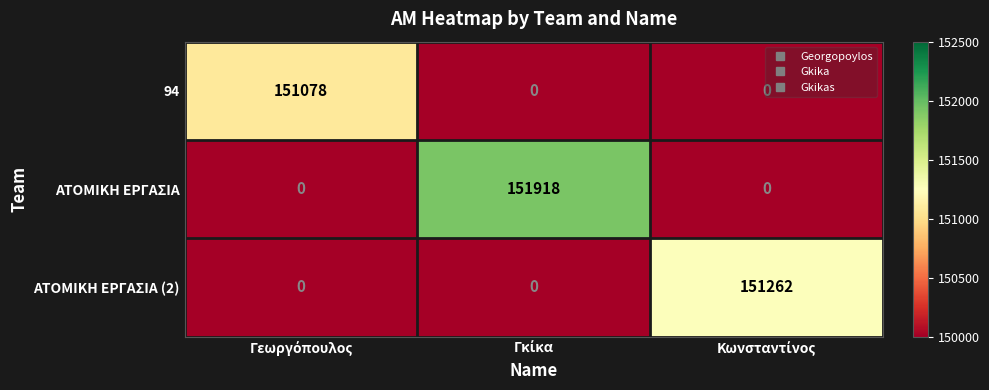

Count the number of categories in the chart.

3